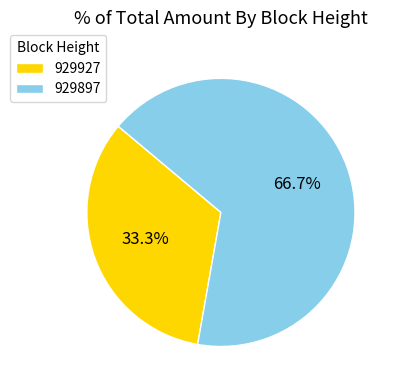

How many slices are in this pie chart?

2